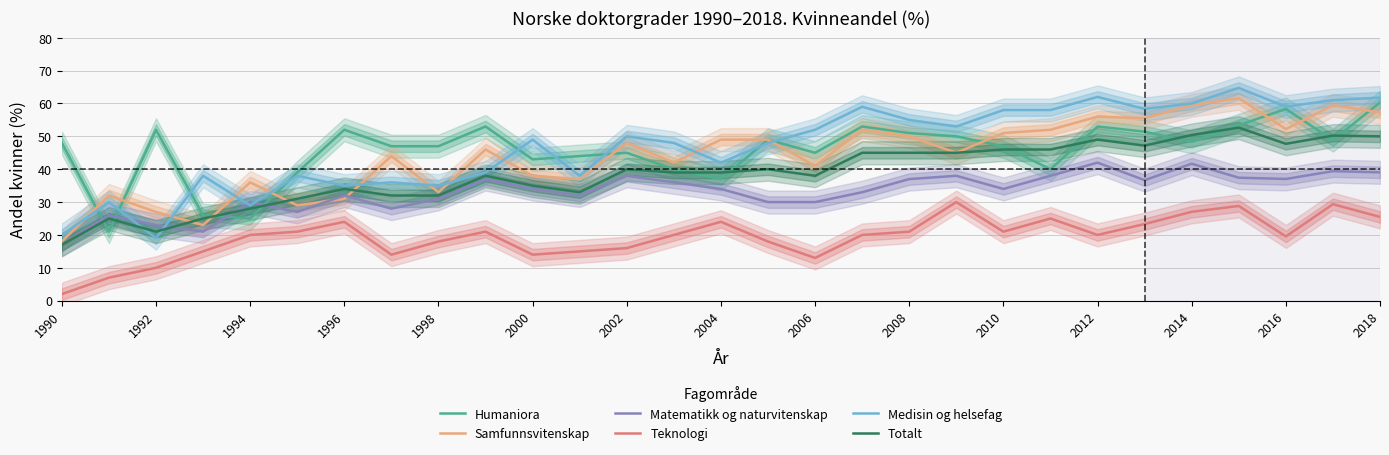

Which series has the widest spread of values?

Medisin og helsefag